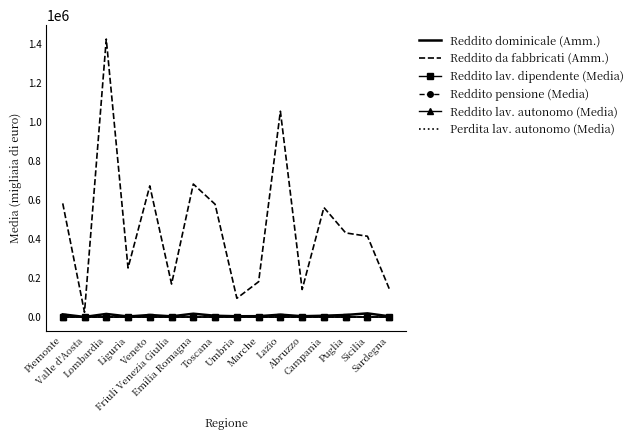

Which series has the largest range (max minus min)?

Reddito da fabbricati (Amm.)